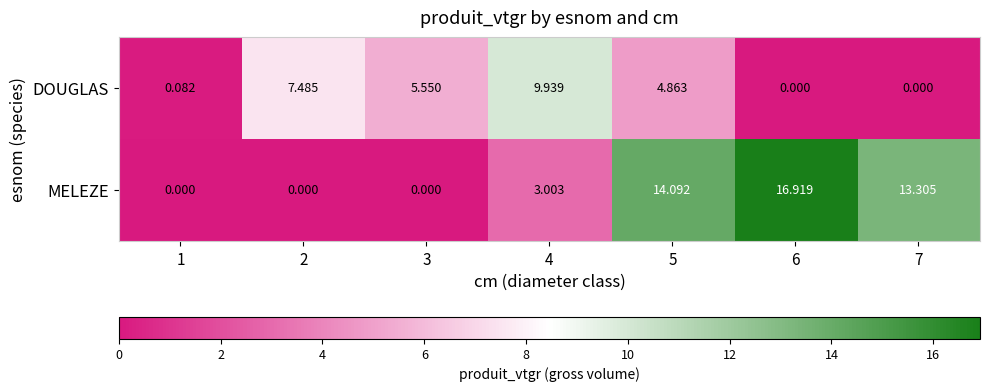

Between 2 and 4, which series saw the biggest shift?

MELEZE